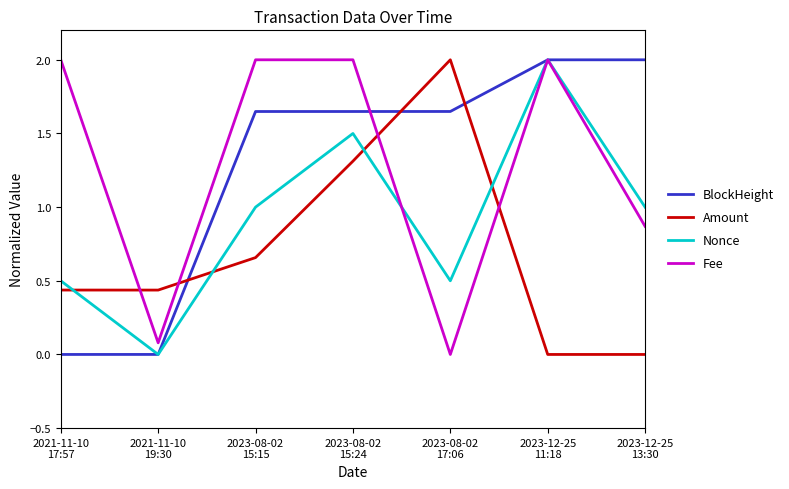

How many interior local valleys does the Fee series have?

2